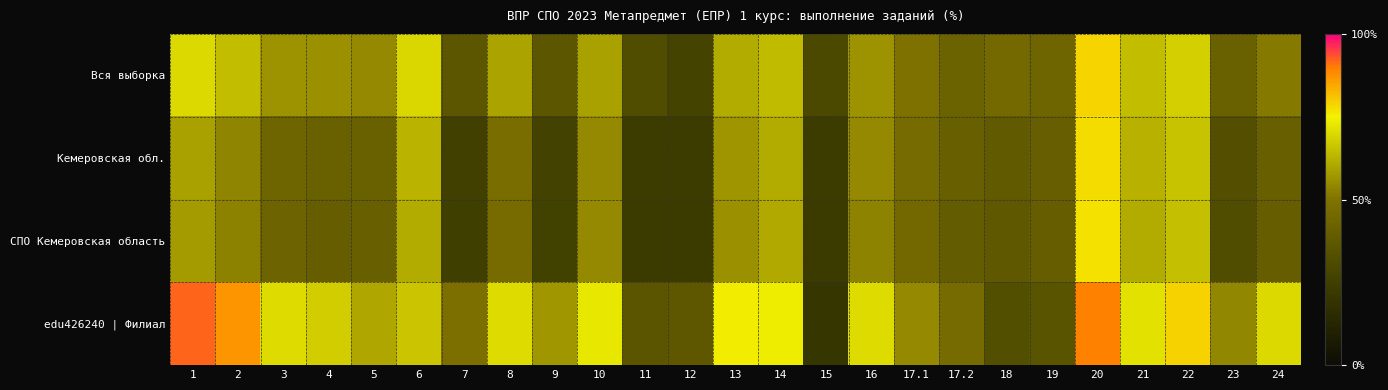

At which category does the chart reach its minimum across all series?

15